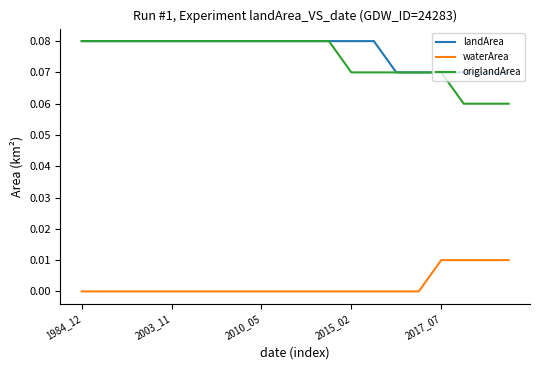

How many lines are shown in the chart?

3